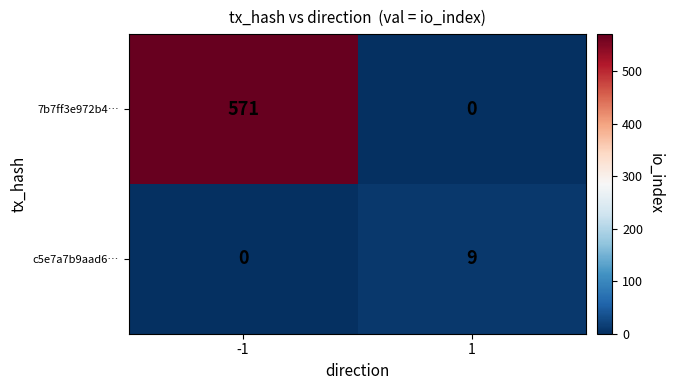

List the labels in order of 7b7ff3e972b4… value, smallest first.

1, -1